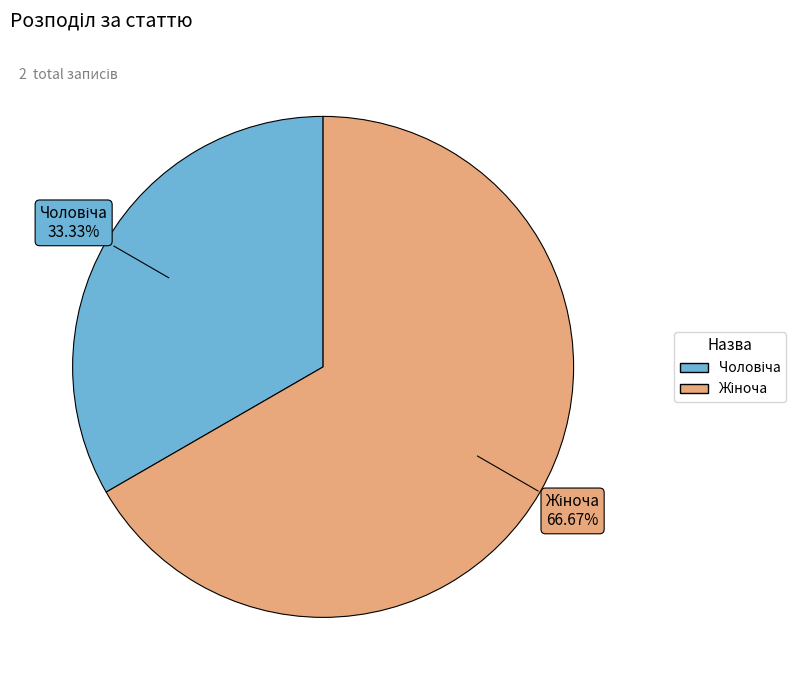

Is there a majority slice in this chart?

Yes